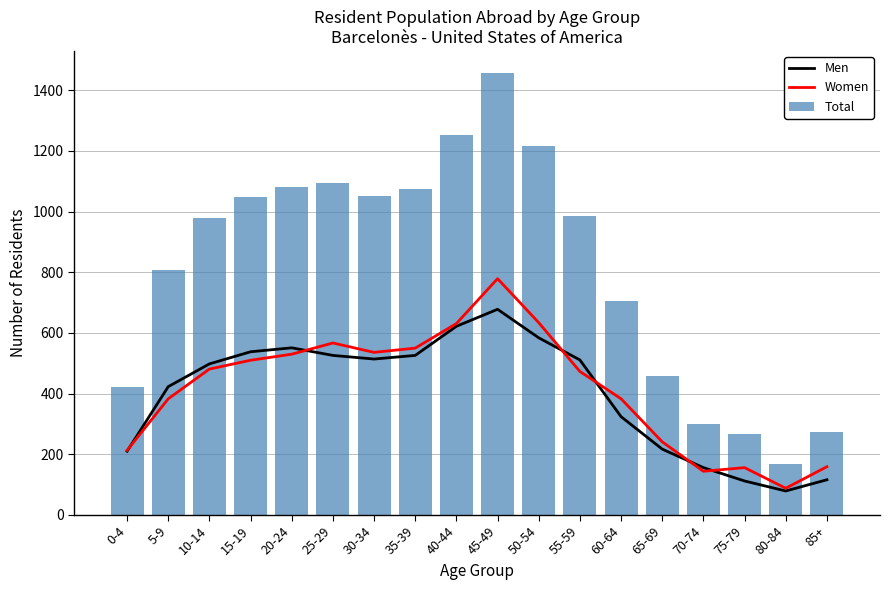

What is the sum of all Women values?

7458